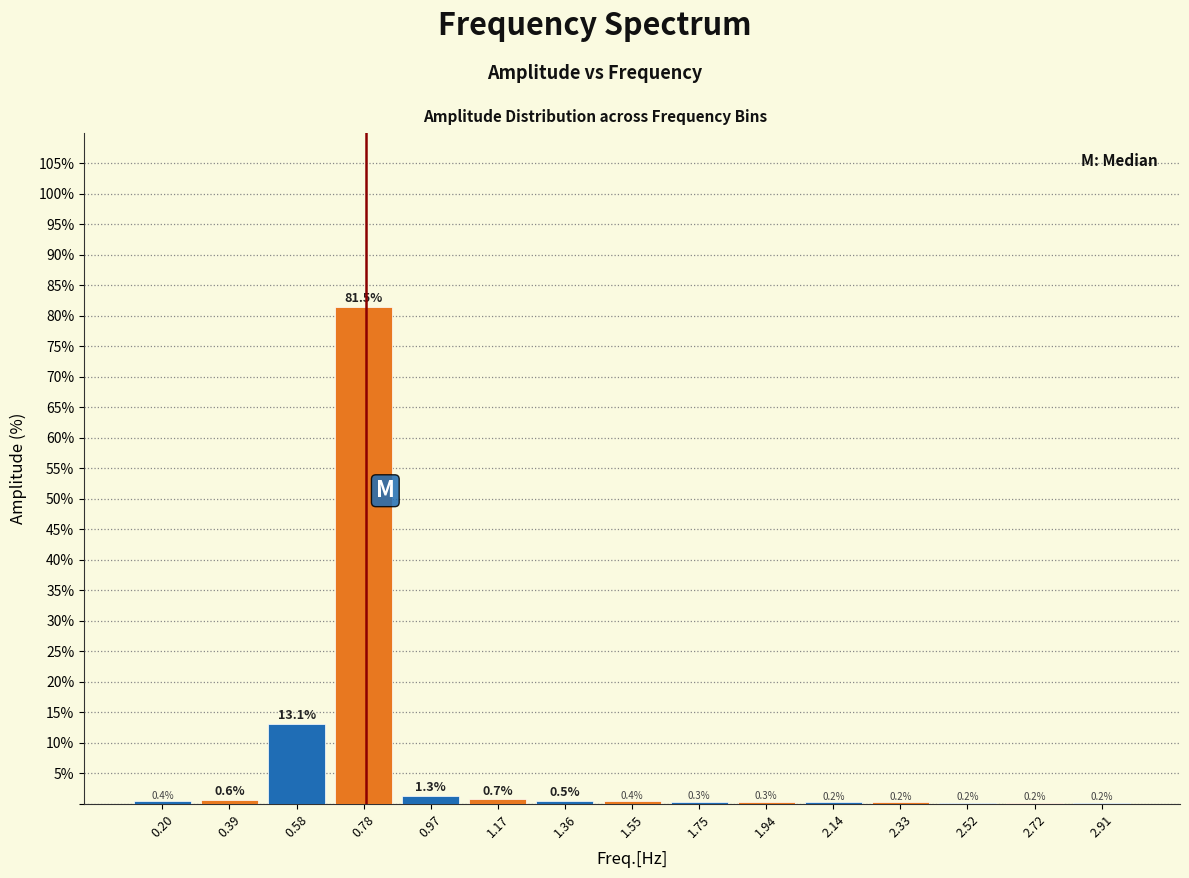

Reading left to right, transcribe all the data shown in this chart.

0.20=0.4	0.39=0.6	0.58=13.1	0.78=81.5	0.97=1.3	1.17=0.7	1.36=0.5	1.55=0.4	1.75=0.3	1.94=0.3	2.14=0.2	2.33=0.2	2.52=0.2	2.72=0.2	2.91=0.2